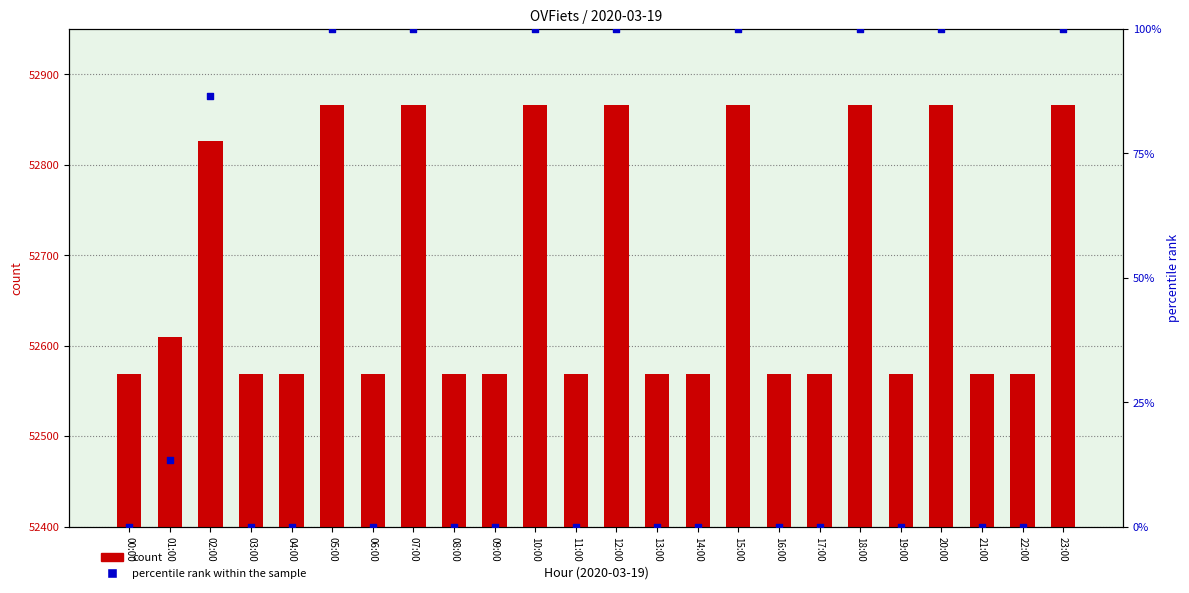

At which category is the sum across all series the highest?

05:00